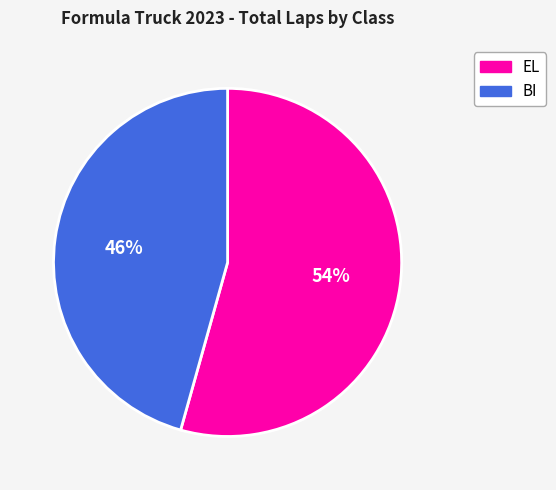

Which has a higher value, BI or EL?

EL